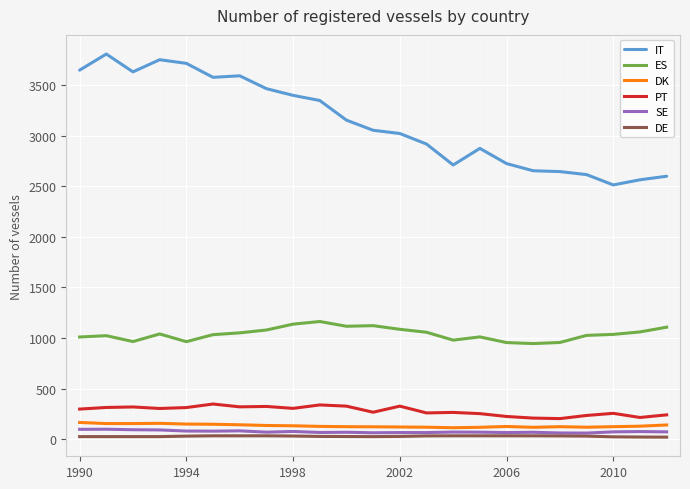

What are all the series names shown in the legend?

IT, ES, DK, PT, SE, DE